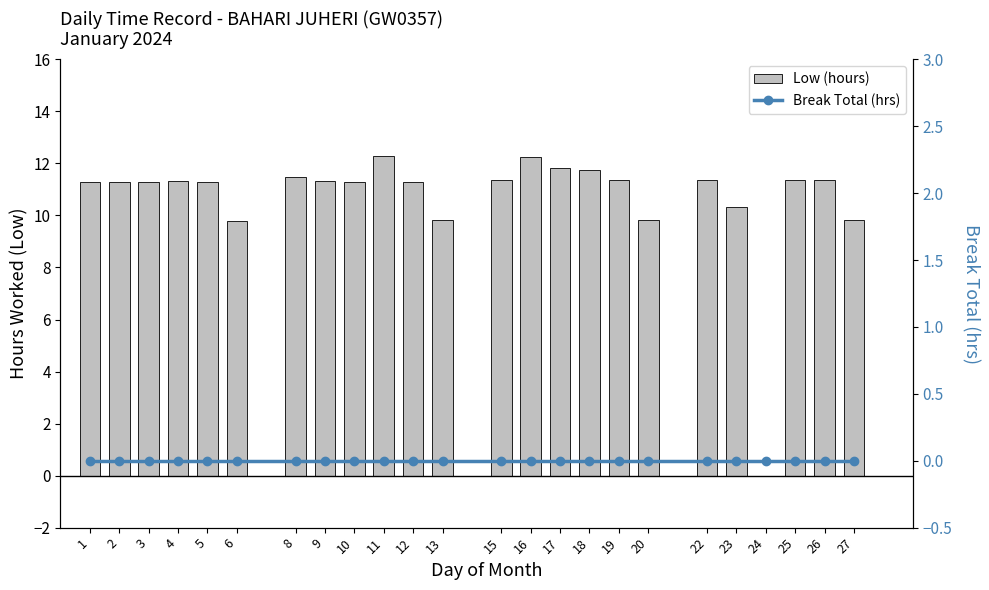

What is the value of the Low (hours) bar at the 13th from the left?

11.4